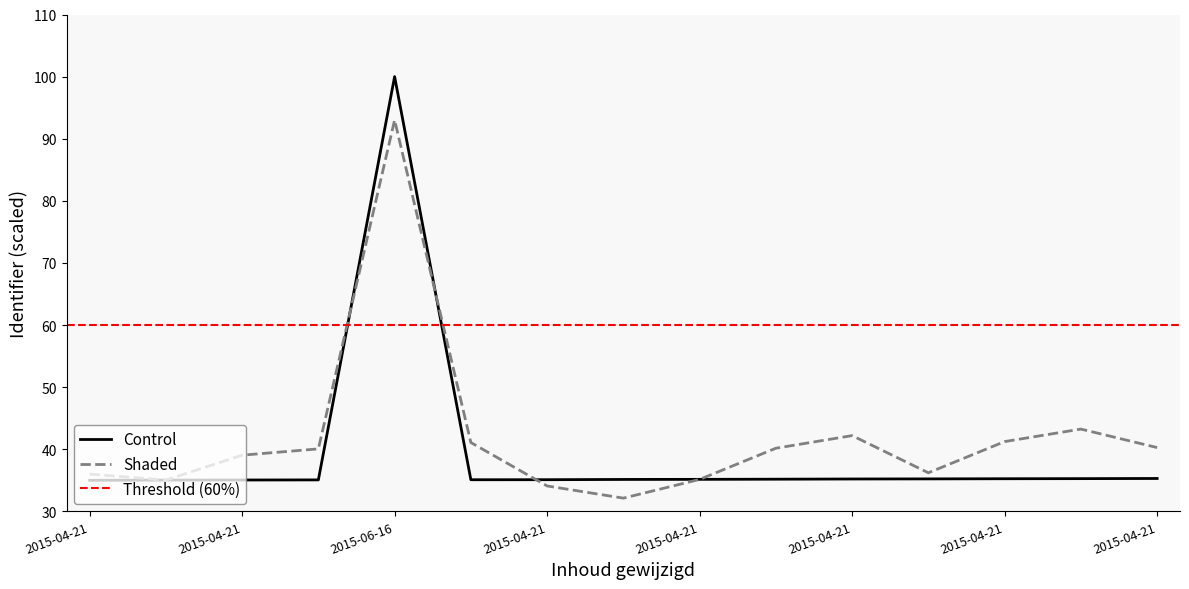

Where is the first local maximum?

2015-06-16